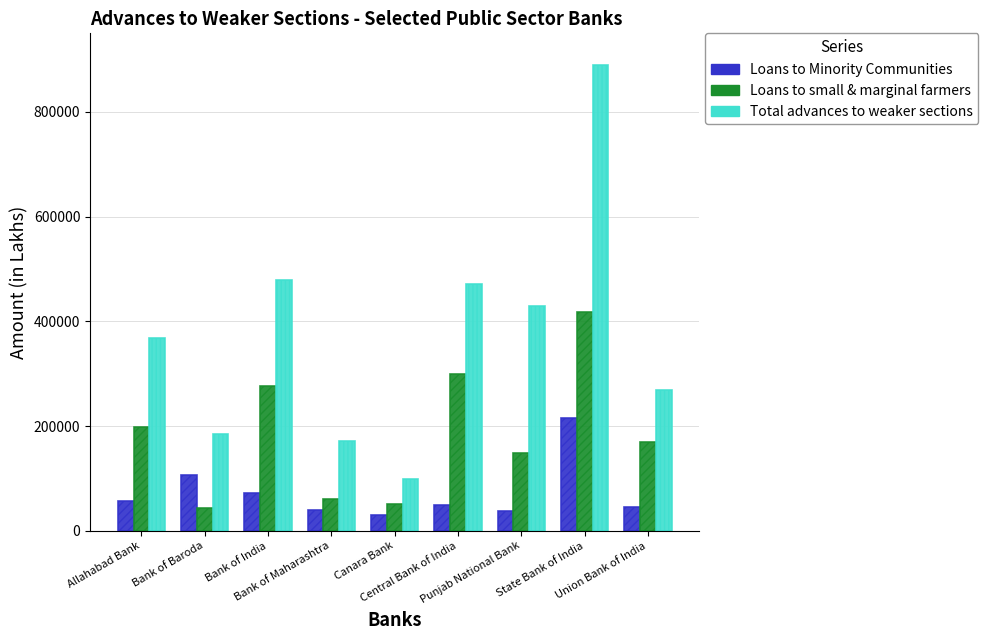

List the series in order of their peak value, lowest first.

Loans to Minority Communities, Loans to small & marginal farmers, Total advances to weaker sections